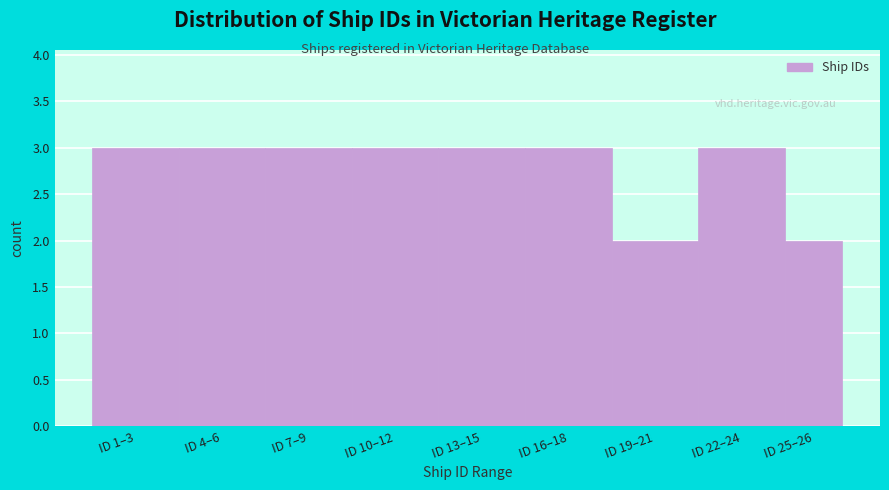

Reading left to right, list all the values displayed in this chart.

3	3	3	3	3	3	2	3	2